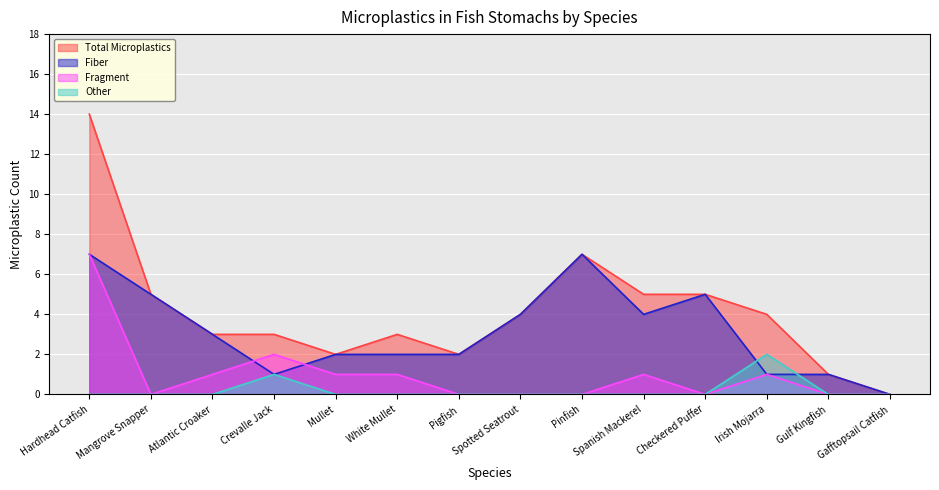

What is the sum of all Fiber values?

44